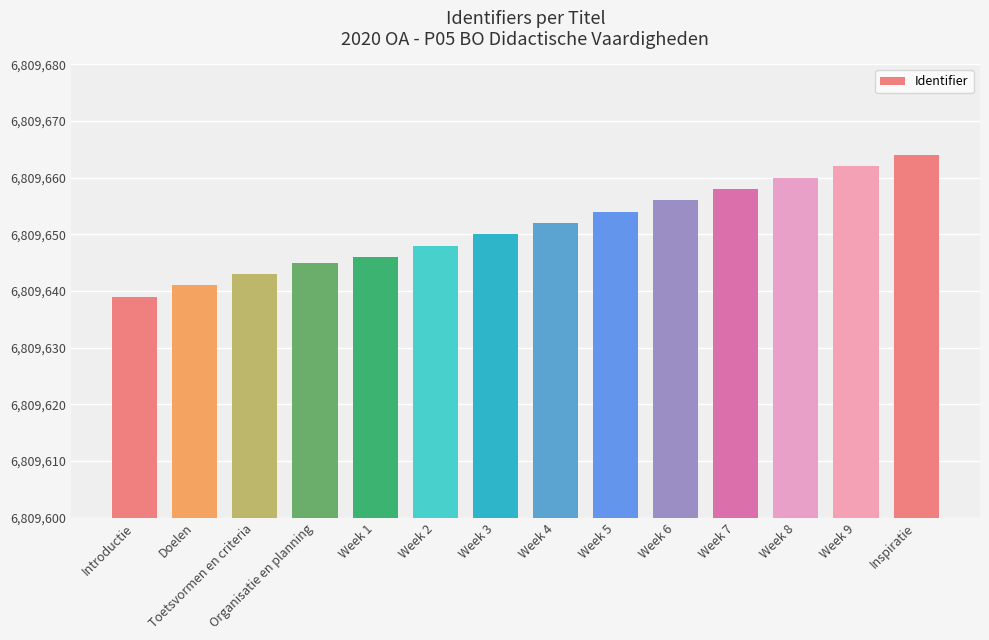

True or false: the data shows 6809664 at Inspiratie.

True